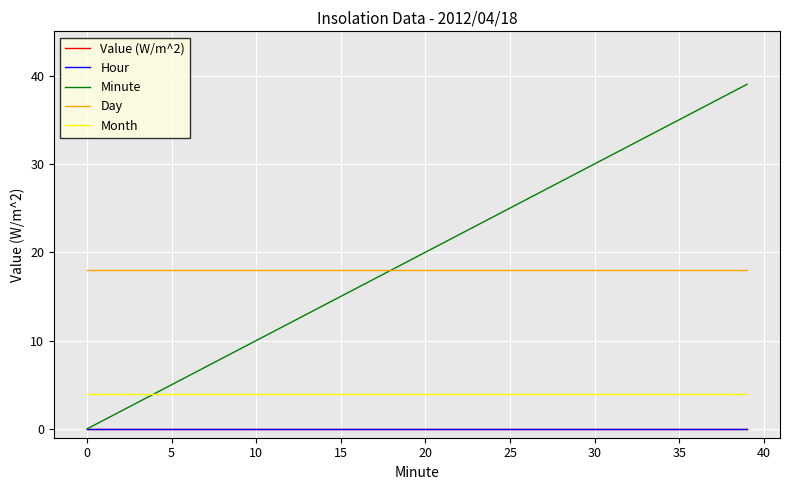

True or false: Hour and Value (W/m^2) cross at least once.

False